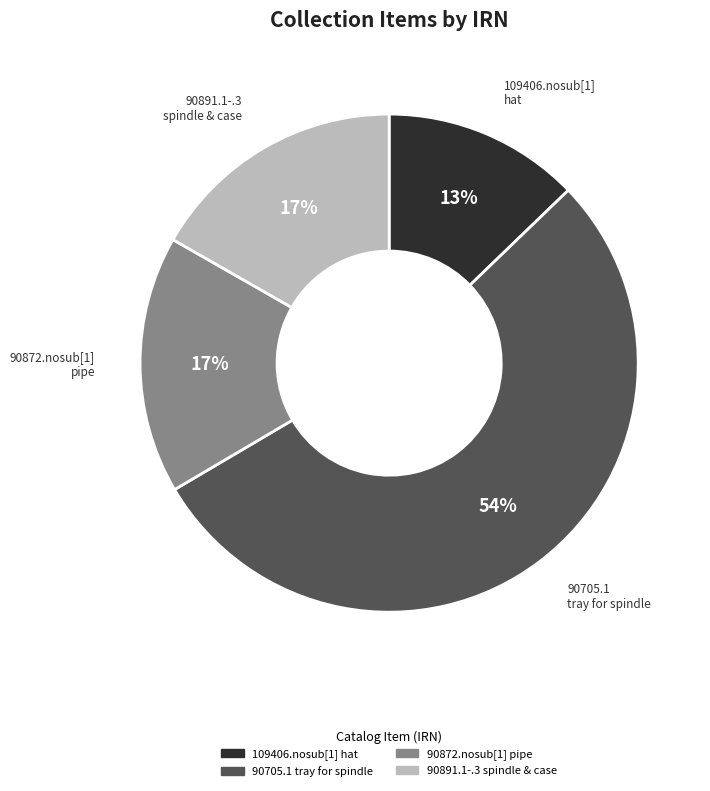

Is there a majority slice in this chart?

Yes